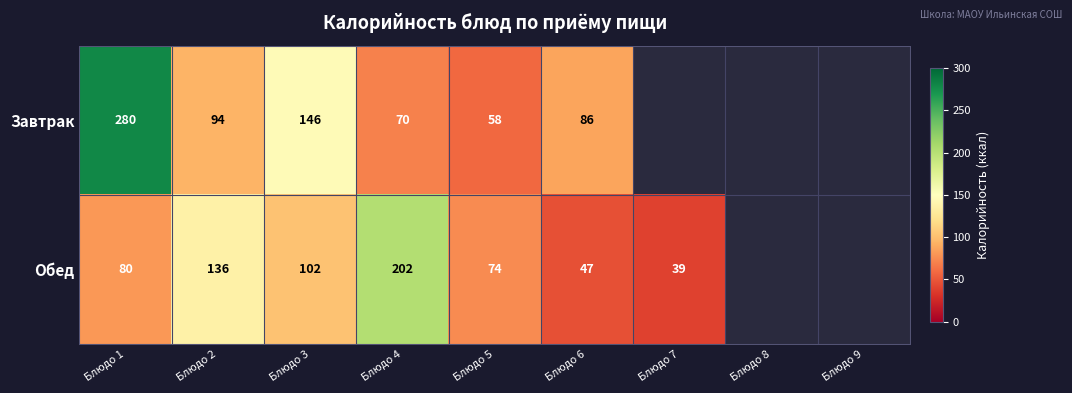

What is the total value across all series at Блюдо 4?

272